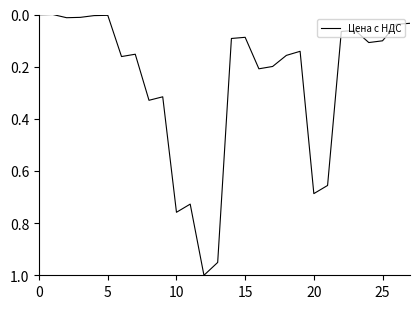

How many lines are shown in the chart?

1